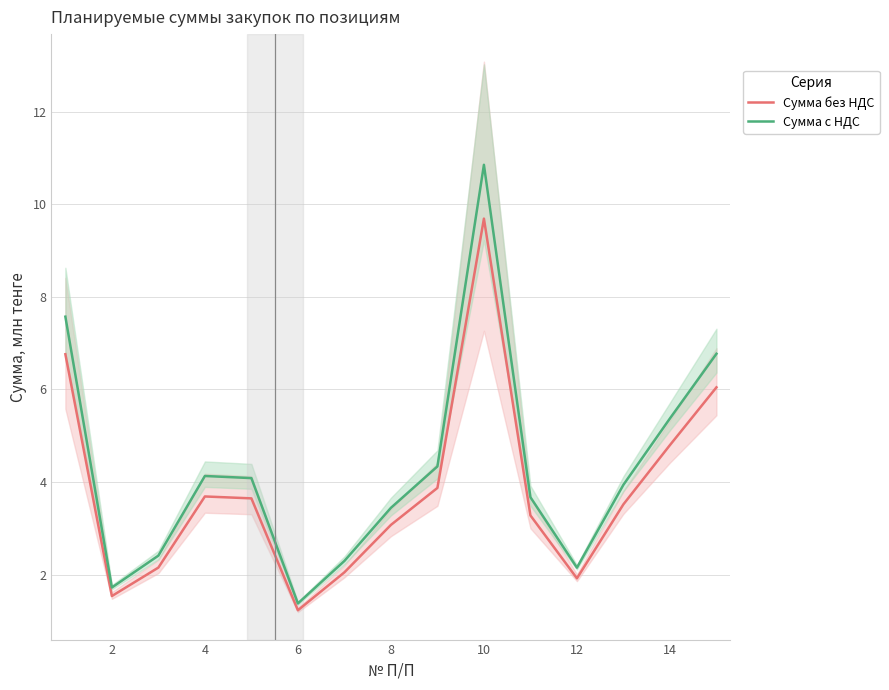

In Сумма с НДС, how many points are higher than both neighbors (excluding endpoints)?

2